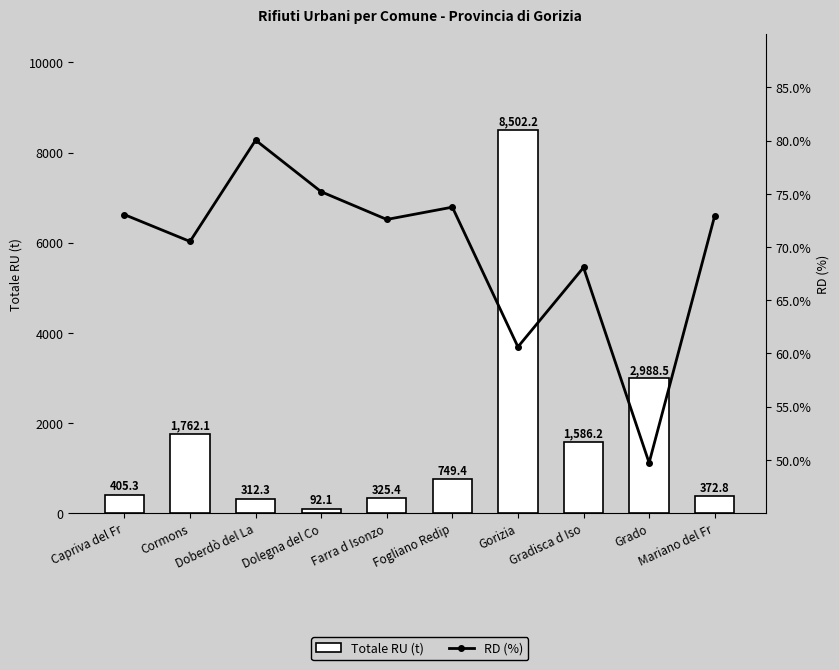

Which series has the largest total across all categories?

Totale RU (t)